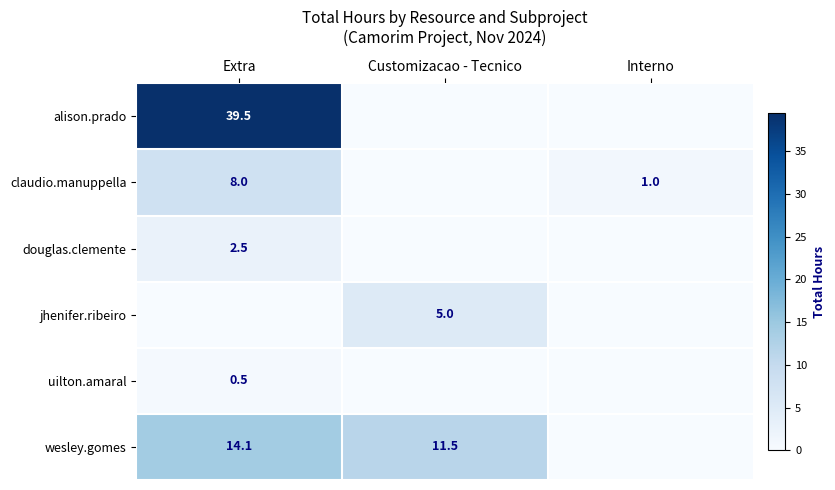

Is it true that jhenifer.ribeiro equals 5.0 at Customizacao - Tecnico?

True